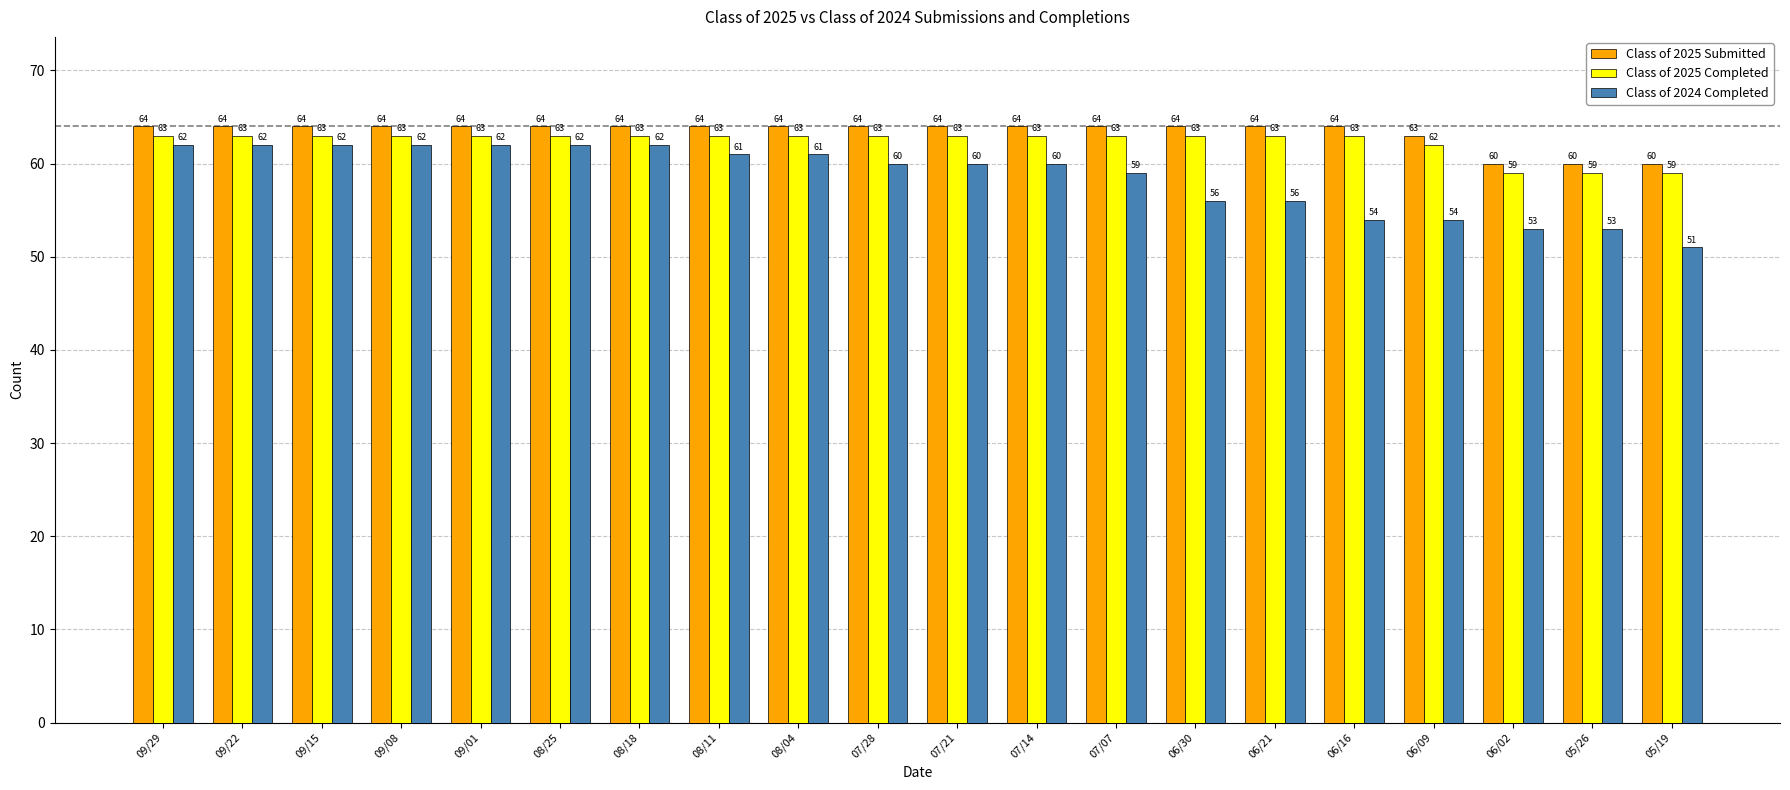

Reading right to left, transcribe all the data shown in this chart.

Class of 2025 Submitted: 60	60	60	63	64	64	64	64	64	64	64	64	64	64	64	64	64	64	64	64
Class of 2025 Completed: 59	59	59	62	63	63	63	63	63	63	63	63	63	63	63	63	63	63	63	63
Class of 2024 Completed: 51	53	53	54	54	56	56	59	60	60	60	61	61	62	62	62	62	62	62	62